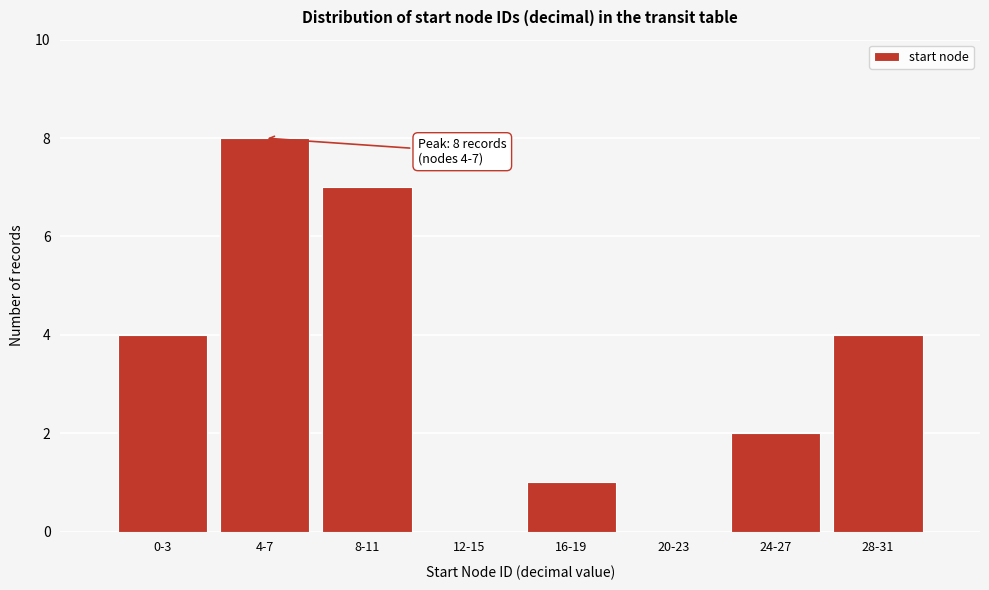

Reading left to right, extract all data points from this chart.

0-3=4	4-7=8	8-11=7	12-15=0	16-19=1	20-23=0	24-27=2	28-31=4